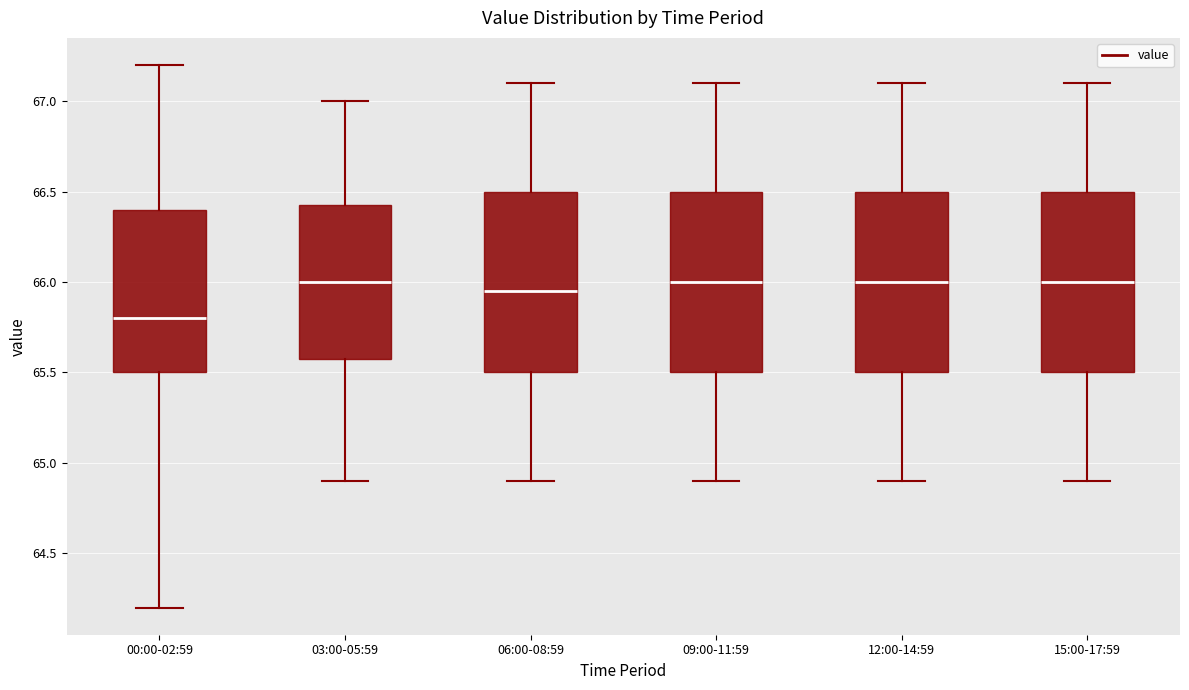

Reading left to right, read every box against the y-axis: the position of its median line, the range the box covers, and the ends of its whiskers. The values are not printed on the chart, so give them approximately, as read against the axis.

00:00-02:59: median 65.80, box 65.50 to 66.40, whiskers 64.20 to 67.20
03:00-05:59: median 66.00, box 65.60 to 66.45, whiskers 64.90 to 67.00
06:00-08:59: median 65.95, box 65.50 to 66.50, whiskers 64.90 to 67.10
09:00-11:59: median 66.00, box 65.50 to 66.50, whiskers 64.90 to 67.10
12:00-14:59: median 66.00, box 65.50 to 66.50, whiskers 64.90 to 67.10
15:00-17:59: median 66.00, box 65.50 to 66.50, whiskers 64.90 to 67.10